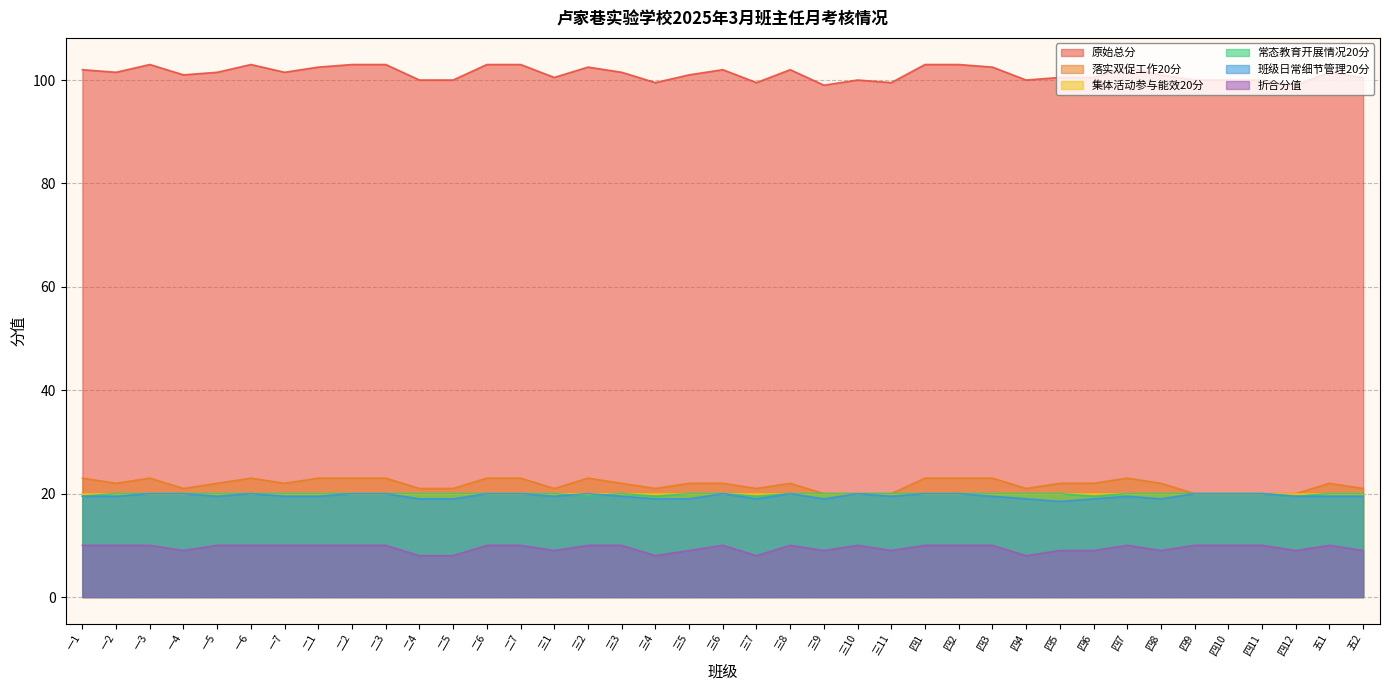

Read the 落实双促工作20分 value at 三11.

20.0